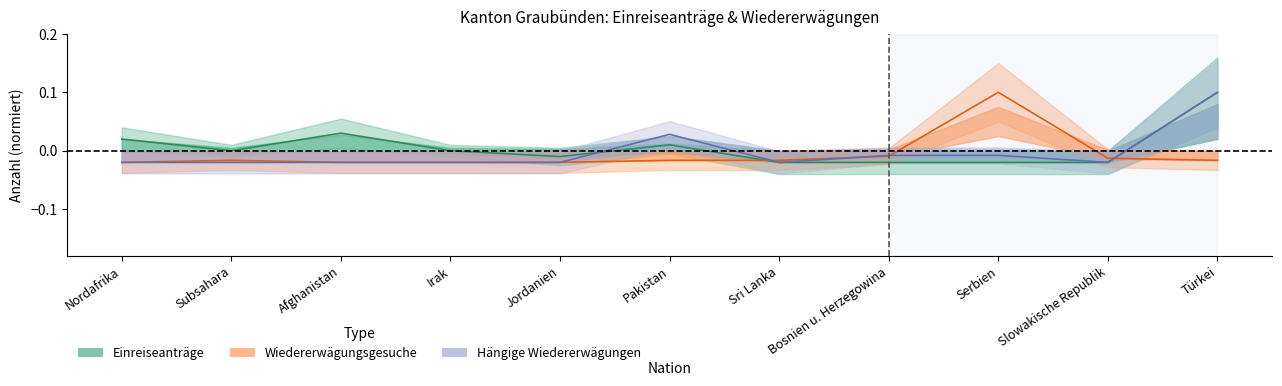

How many values in Hängige Wiedererwägungen are below zero?

9